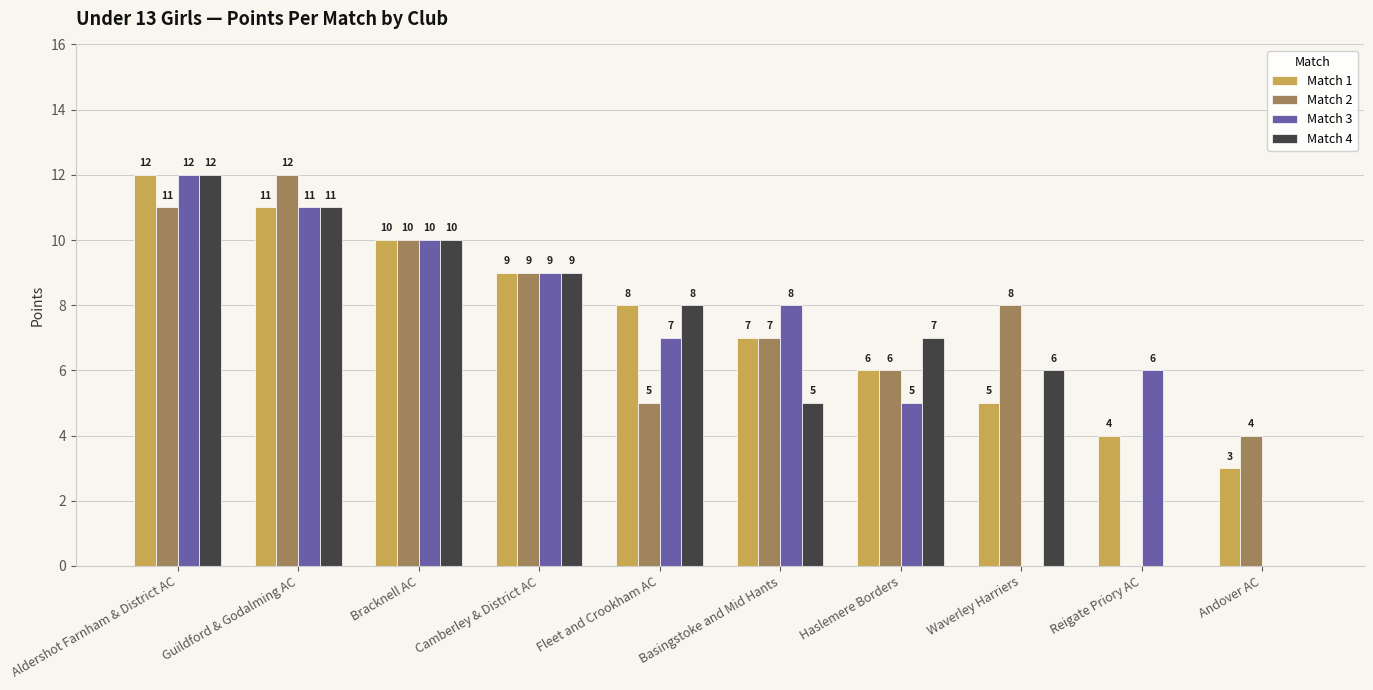

Reading left to right, extract all data points from this chart.

Match 1: Aldershot Farnham & District AC=12	Guildford & Godalming AC=11	Bracknell AC=10	Camberley & District AC=9	Fleet and Crookham AC=8	Basingstoke and Mid Hants=7	Haslemere Borders=6	Waverley Harriers=5	Reigate Priory AC=4	Andover AC=3
Match 2: Aldershot Farnham & District AC=11	Guildford & Godalming AC=12	Bracknell AC=10	Camberley & District AC=9	Fleet and Crookham AC=5	Basingstoke and Mid Hants=7	Haslemere Borders=6	Waverley Harriers=8	Reigate Priory AC=0	Andover AC=4
Match 3: Aldershot Farnham & District AC=12	Guildford & Godalming AC=11	Bracknell AC=10	Camberley & District AC=9	Fleet and Crookham AC=7	Basingstoke and Mid Hants=8	Haslemere Borders=5	Waverley Harriers=0	Reigate Priory AC=6	Andover AC=0
Match 4: Aldershot Farnham & District AC=12	Guildford & Godalming AC=11	Bracknell AC=10	Camberley & District AC=9	Fleet and Crookham AC=8	Basingstoke and Mid Hants=5	Haslemere Borders=7	Waverley Harriers=6	Reigate Priory AC=0	Andover AC=0